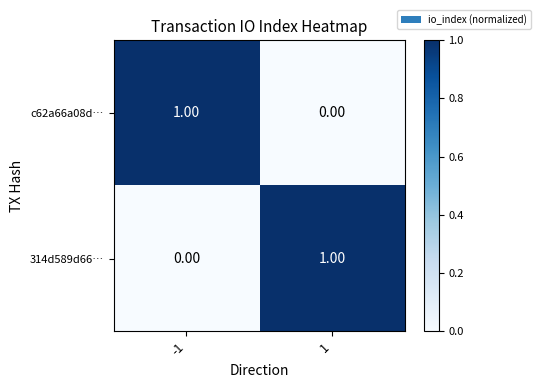

At -1, list the series in order from largest to smallest.

c62a66a08d…, 314d589d66…